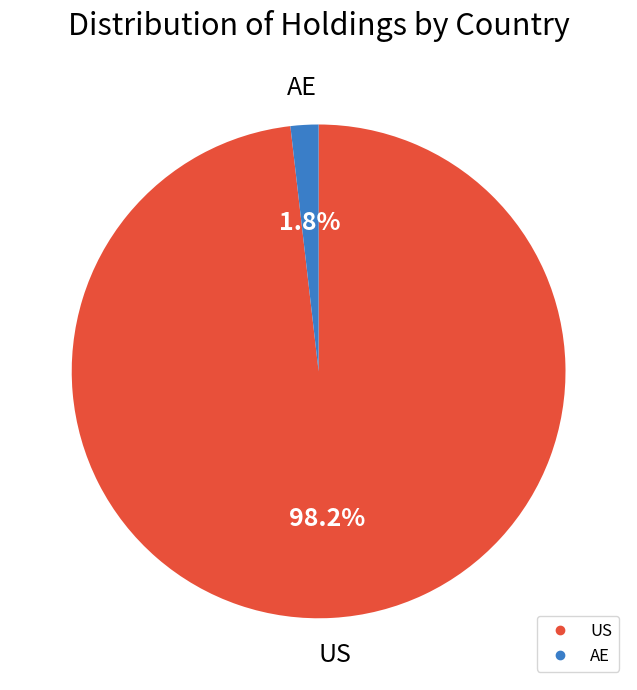

Is there any slice that represents more than half of the pie?

Yes